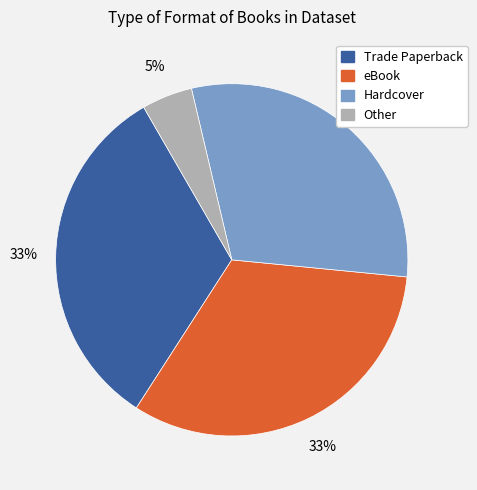

Does any single category account for the majority?

No